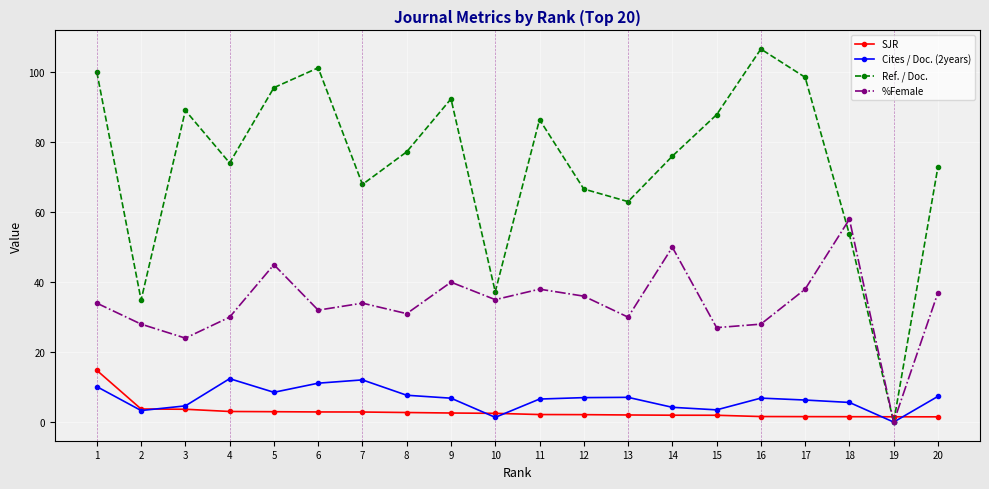

Rank the series by their maximum value, from lowest to highest.

Cites / Doc. (2years), SJR, %Female, Ref. / Doc.